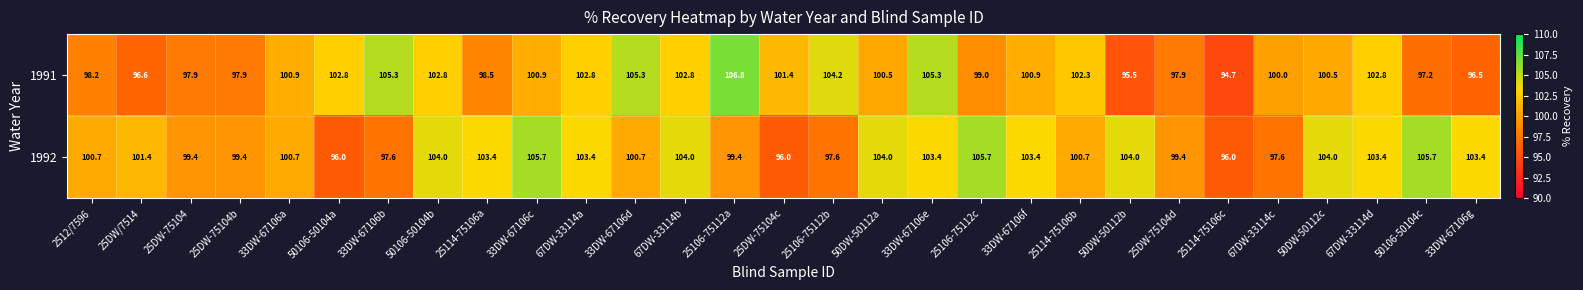

Is it true that 1992 equals 61.7 at 25114-75106b?

False